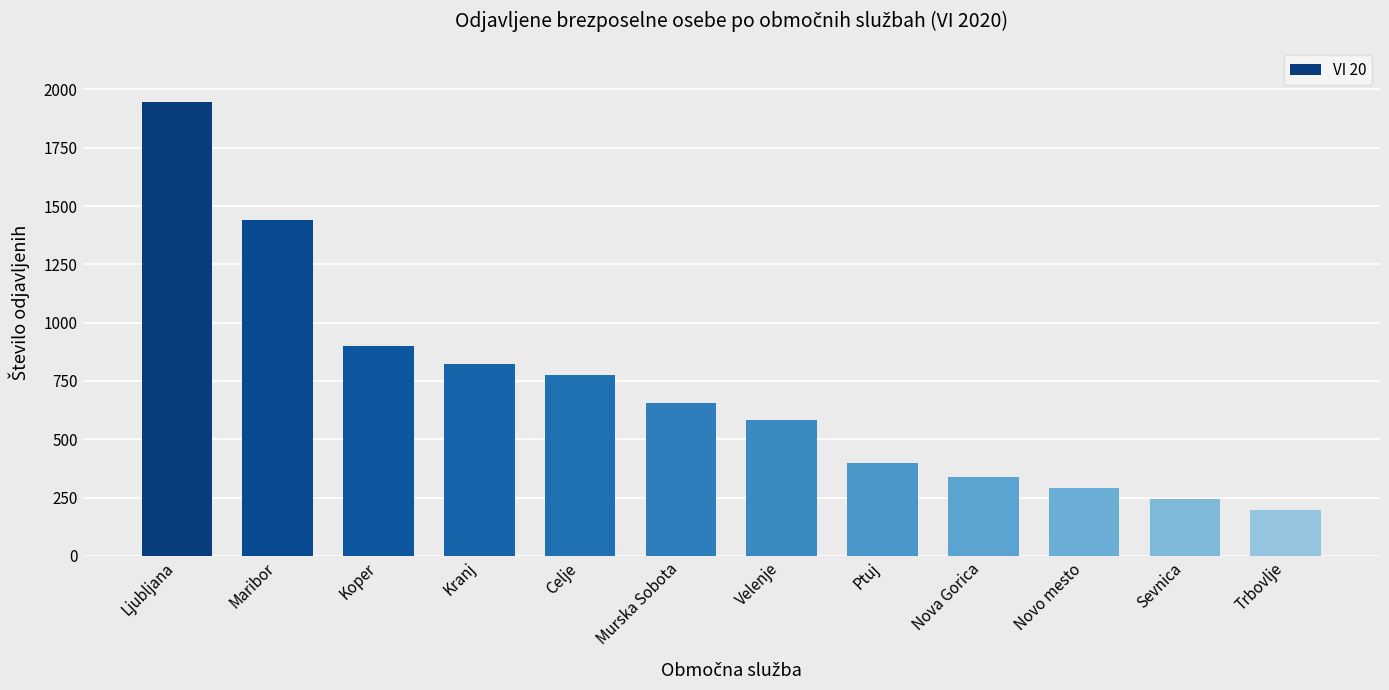

List the labels in order of value, largest first.

Ljubljana, Maribor, Koper, Kranj, Celje, Murska Sobota, Velenje, Ptuj, Nova Gorica, Novo mesto, Sevnica, Trbovlje